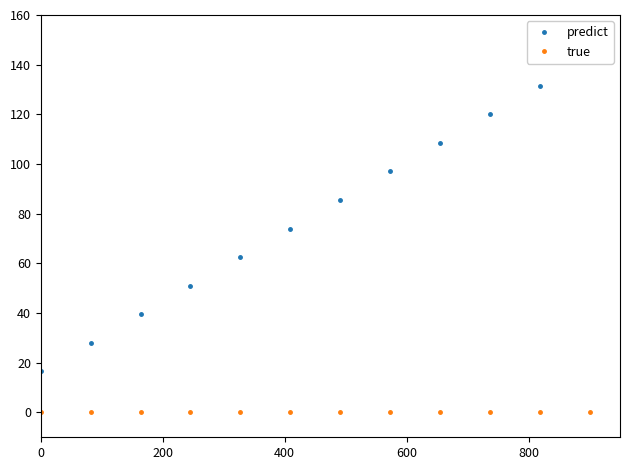

Which series changed the most between 0 and 200?

predict